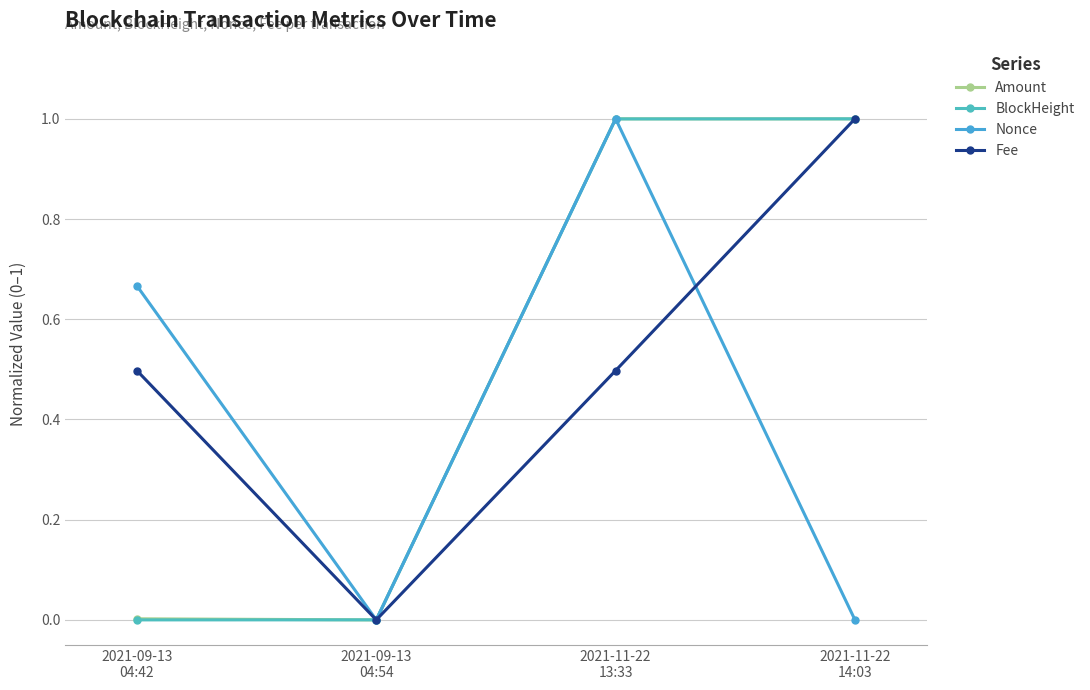

Reading right to left, what are all the values shown in this chart?

Amount: 2021-11-22
14:03=1.0	2021-11-22
13:33=1.0	2021-09-13
04:54=0.0	2021-09-13
04:42=0.0
BlockHeight: 2021-11-22
14:03=1.0	2021-11-22
13:33=1.0	2021-09-13
04:54=0.0	2021-09-13
04:42=0.0
Nonce: 2021-11-22
14:03=0.0	2021-11-22
13:33=1.0	2021-09-13
04:54=0.0	2021-09-13
04:42=0.7
Fee: 2021-11-22
14:03=1.0	2021-11-22
13:33=0.5	2021-09-13
04:54=0.0	2021-09-13
04:42=0.5